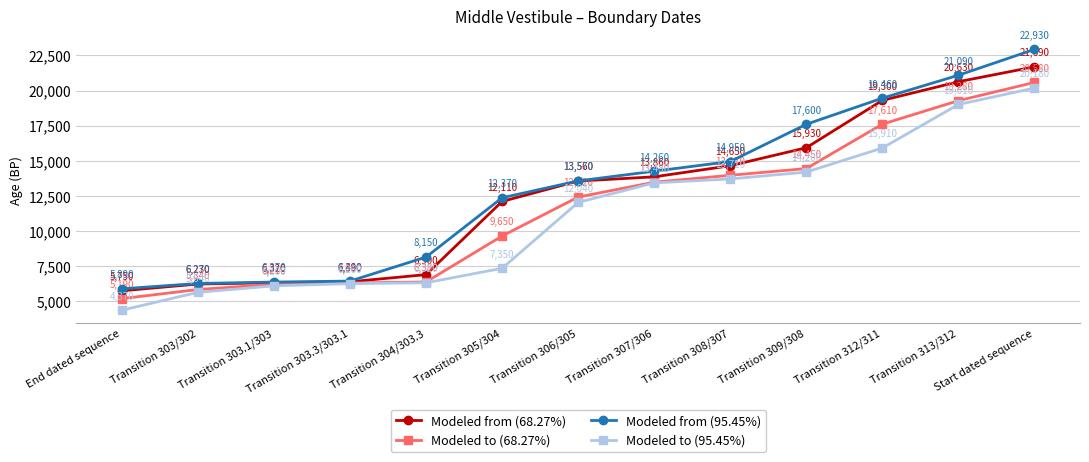

What is the difference between the maximum and minimum values in the Modeled from (68.27%) series?

15940